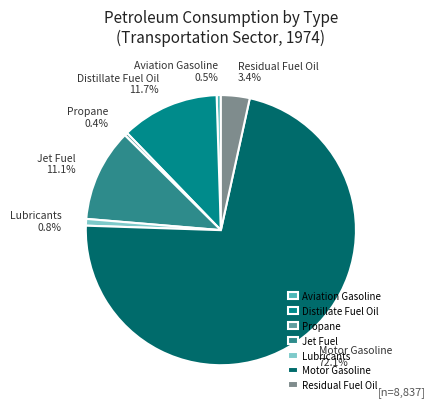

How many slices are in this pie chart?

7